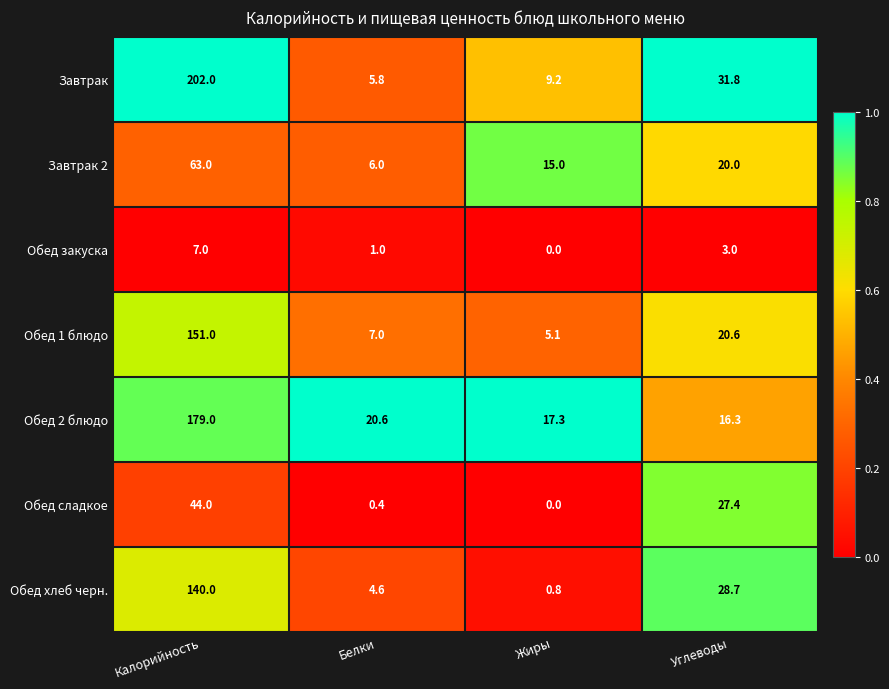

Rank the categories by Обед 2 блюдо value from lowest to highest.

Углеводы, Жиры, Белки, Калорийность